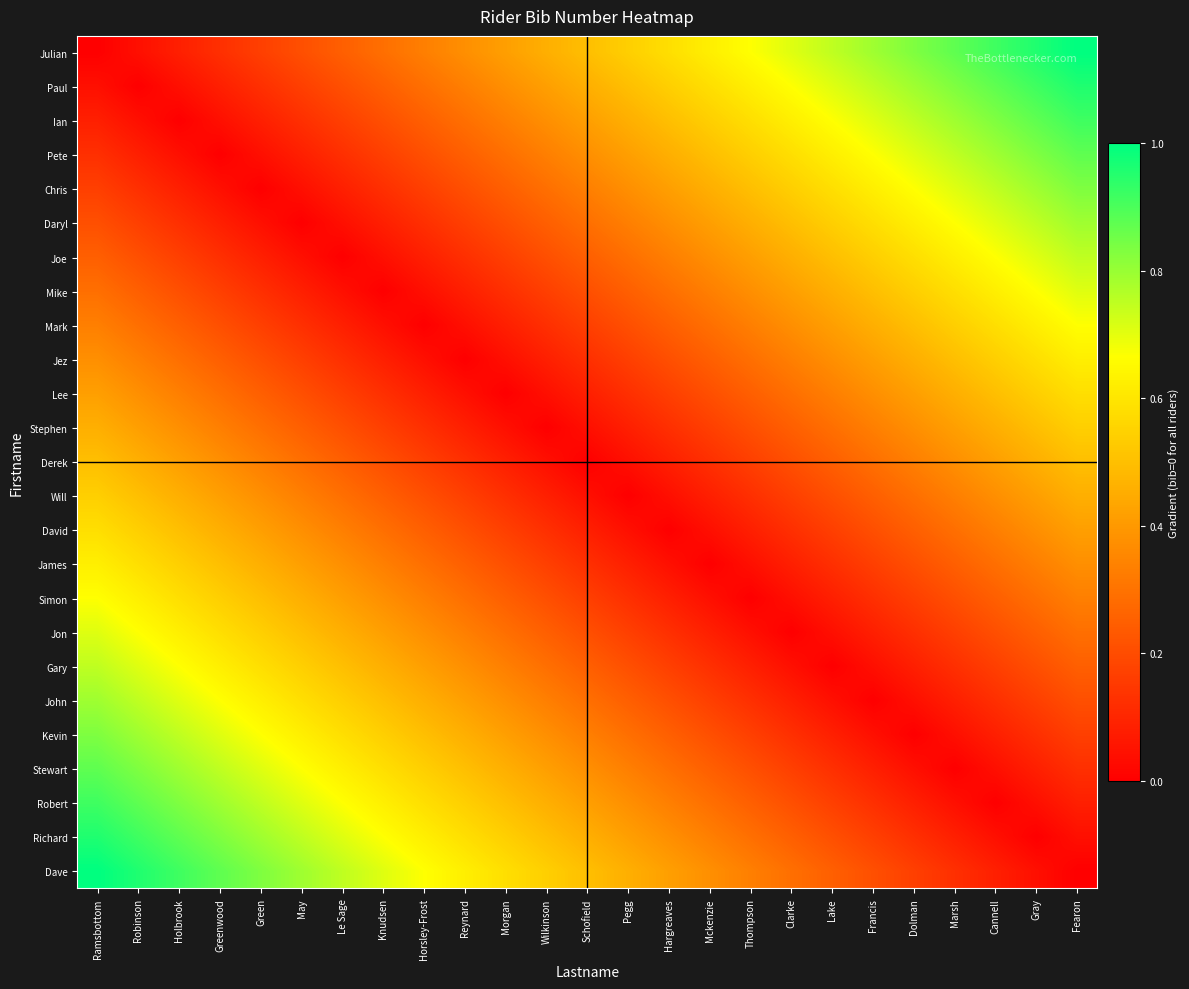

What is the spread (max minus min) of values at Robinson?

1.0